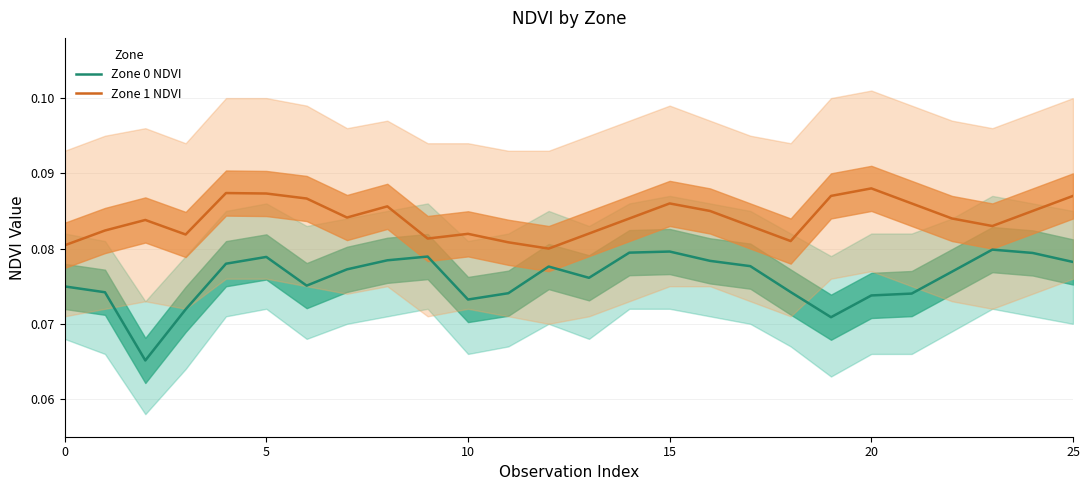

What is the maximum value shown in the chart?

0.1